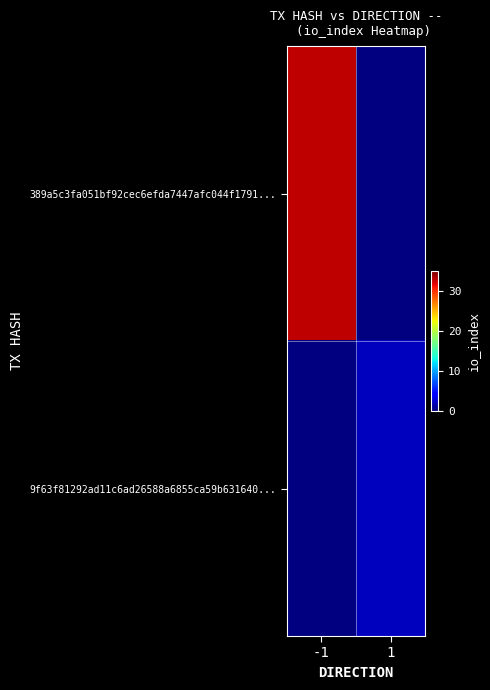

The value of 9f63f81292ad11c6ad26588a6855ca59b631640... at 1 is 2.0. True or false?

True